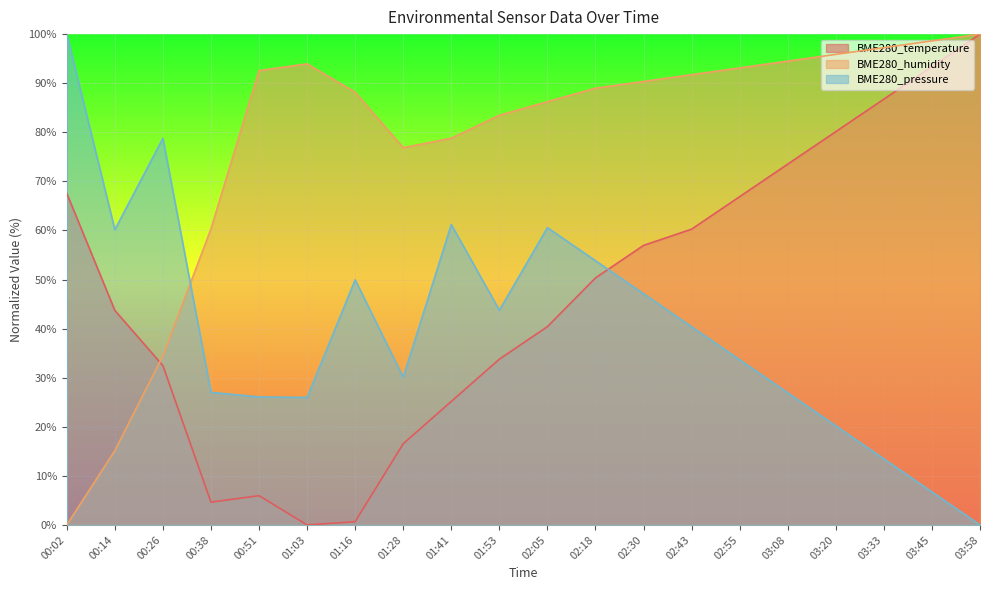

At which category does the chart reach its peak across all series?

03:58